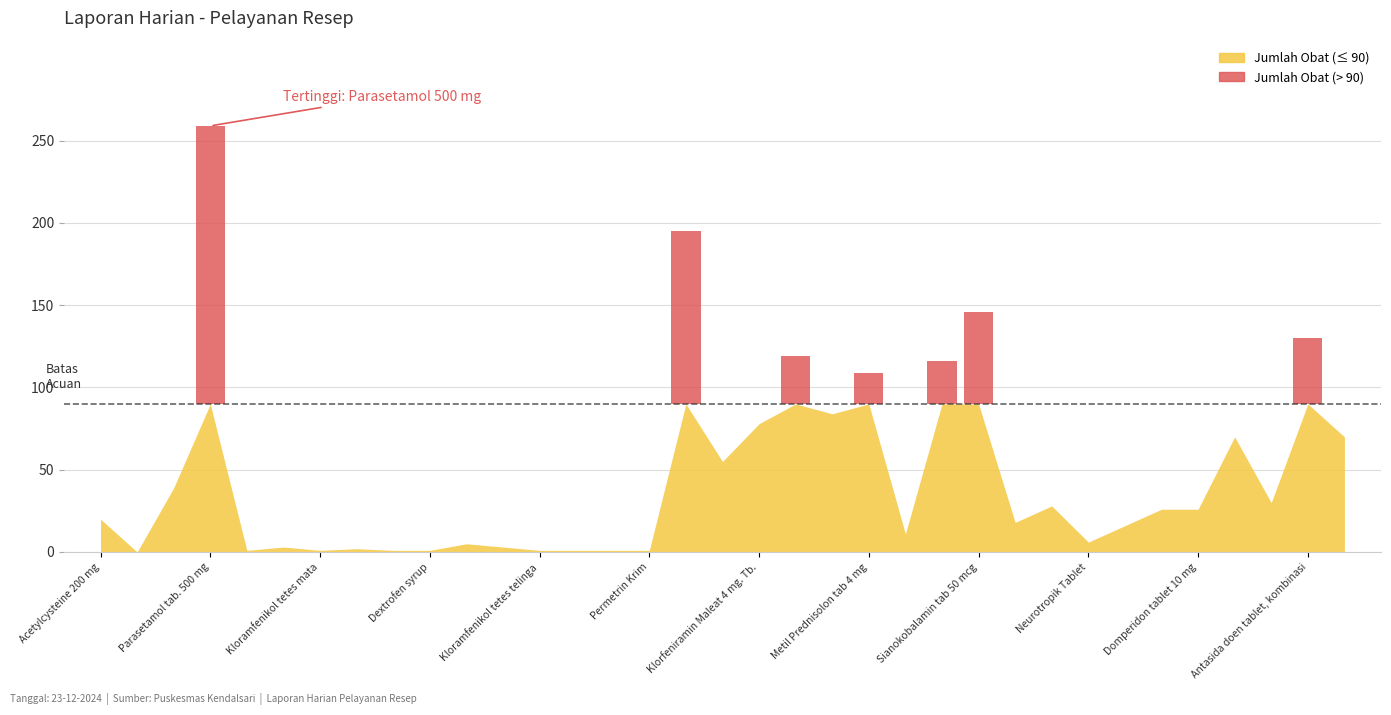

What is the sum of the values at Permetrin Krim and Ibuprofen tab. 400 mg?

31